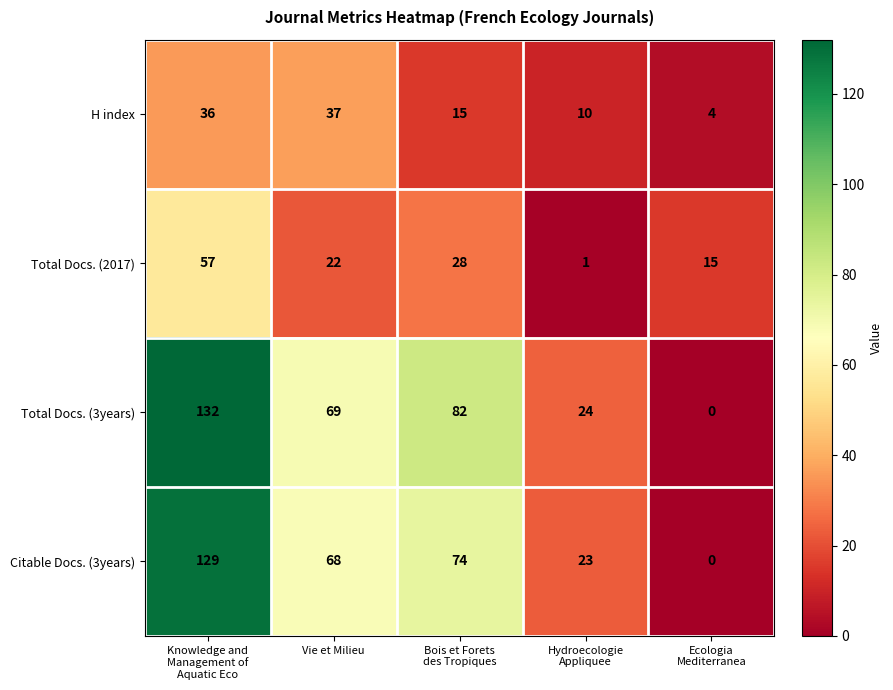

Which series has the widest spread of values?

Total Docs. (3years)